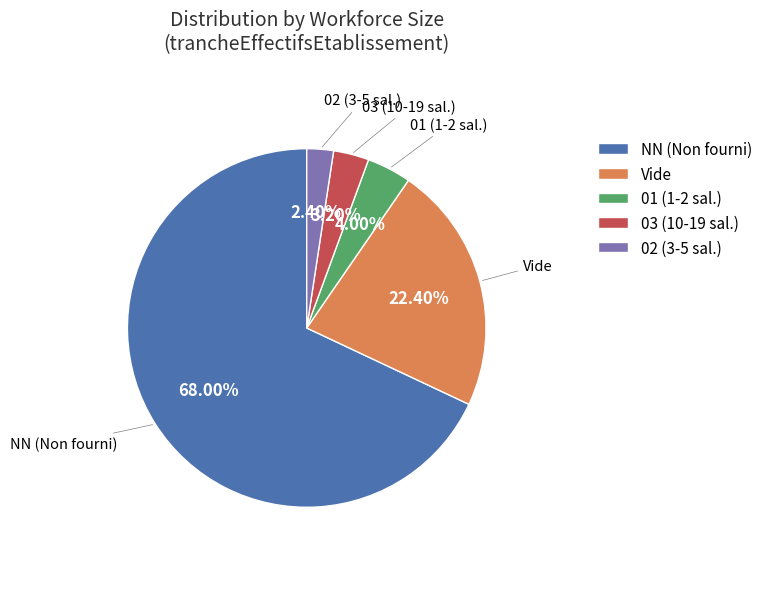

What is the largest slice in the pie chart?

NN (Non fourni)